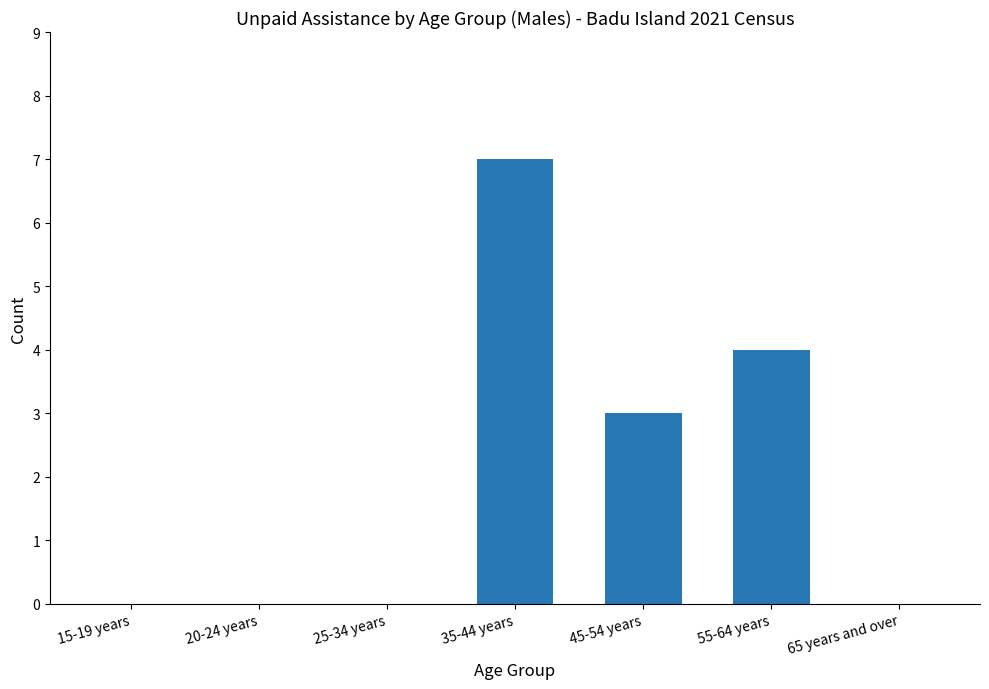

True or false: the data shows 0 at 15-19 years.

True